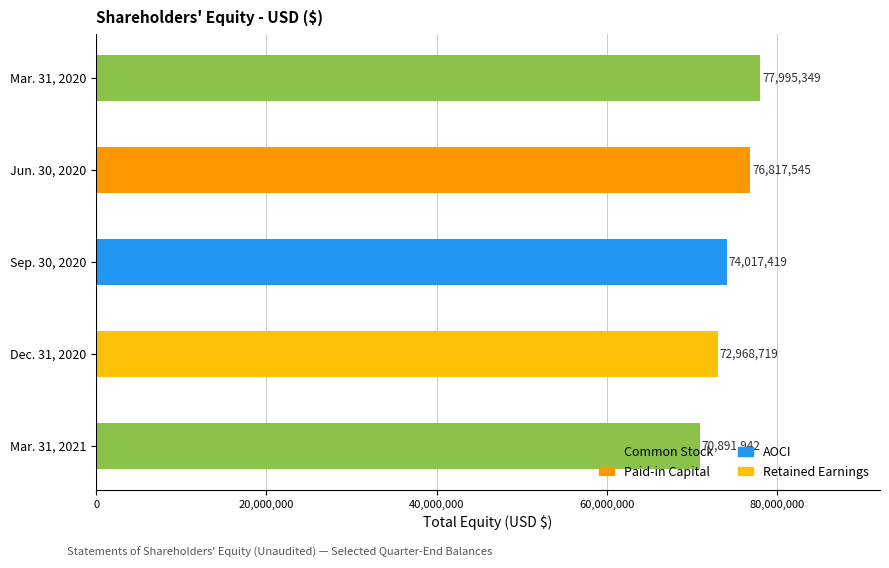

Is it true that the value at Jun. 30, 2020 is 76817545?

True